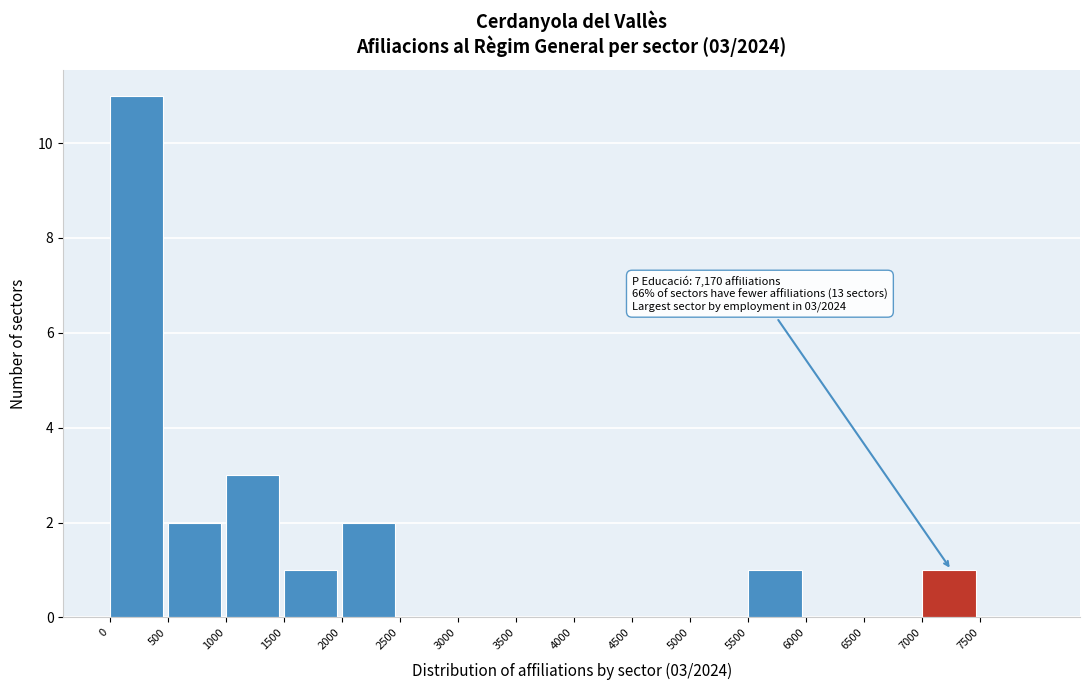

Over which range of the x-axis is the bar tallest?

0 to 500